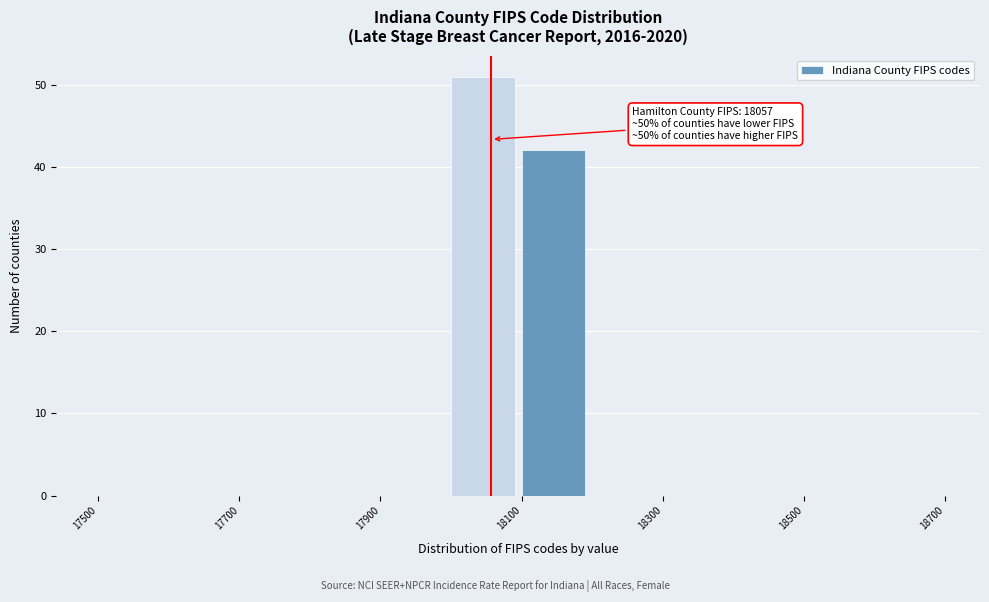

Which range on the x-axis has the tallest bar?

18000 to 18100